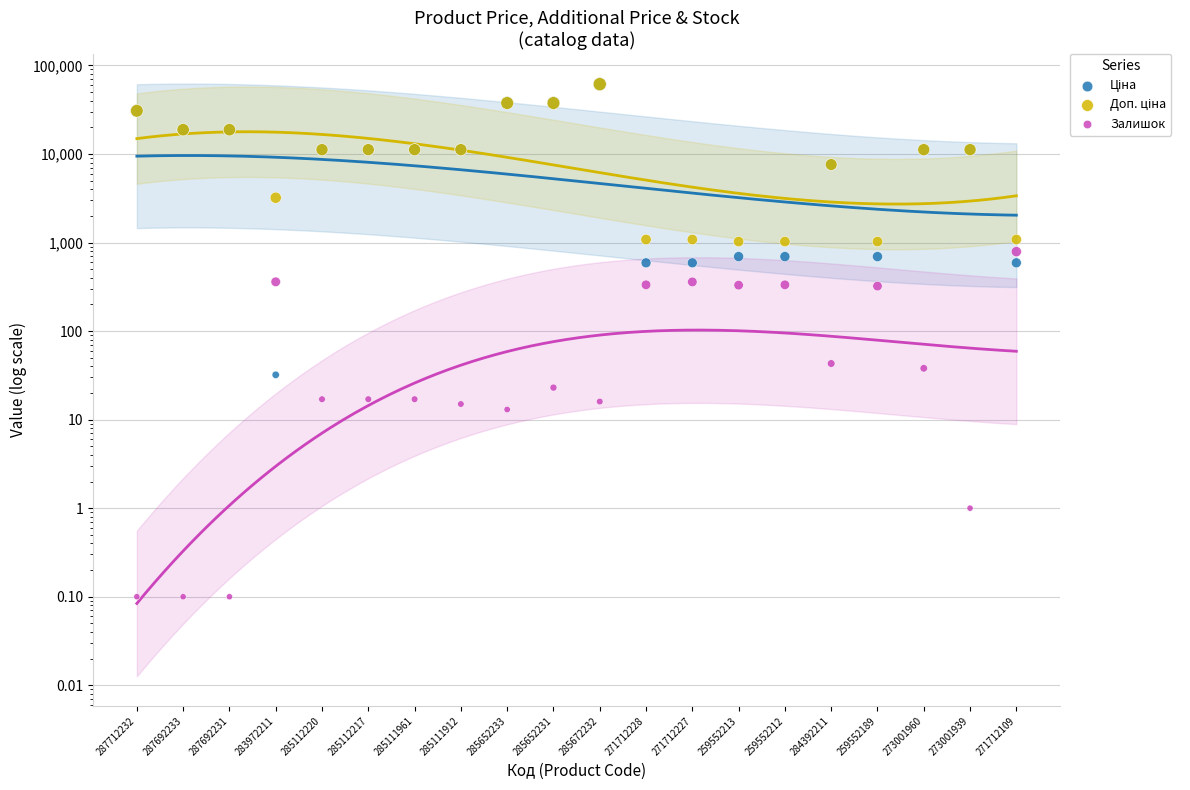

What are all the series names shown in the legend?

Ціна, Доп. ціна, Залишок